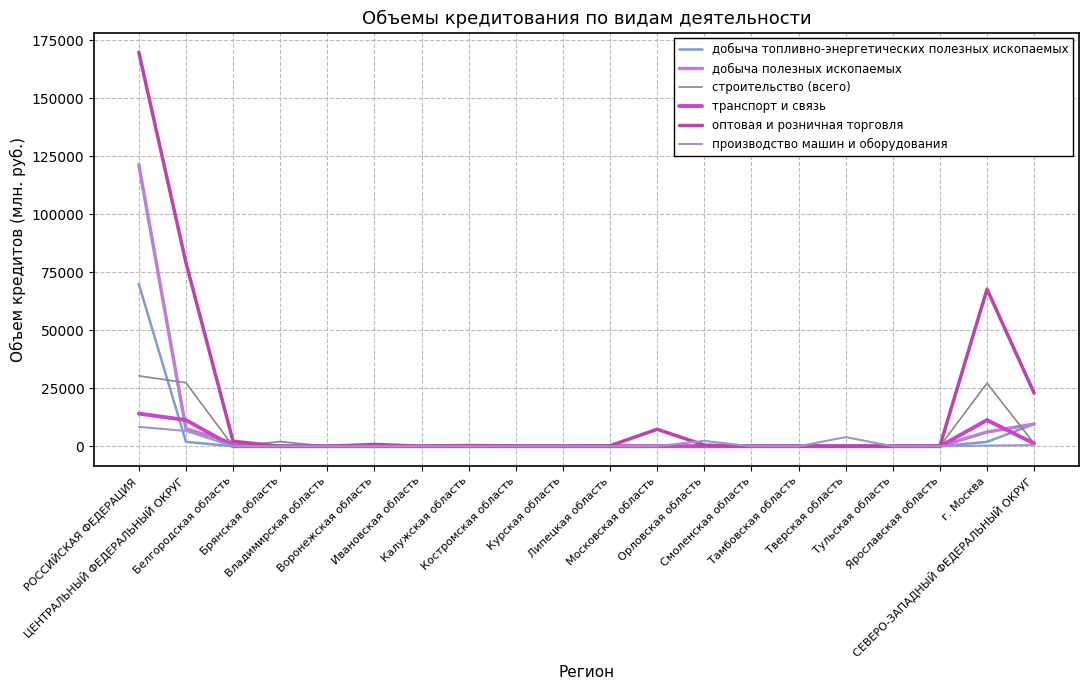

Reading left to right, transcribe all the data shown in this chart.

добыча топливно-энергетических полезных ископаемых: 69916	1895	0	0	0	0	0	0	0	0	0	0	0	0	0	0	0	0	1895	9541
добыча полезных ископаемых: 121300	7516	1377	0	0	0	0	0	0	0	0	0	0	0	0	0	0	0	6139	9541
строительство (всего): 30324	27356	0	1991	0	0	0	0	0	0	0	171	0	0	0	0	0	0	27185	1184
транспорт и связь: 14068	11285	0	0	0	0	0	0	0	0	0	19	0	0	0	0	0	0	11267	1184
оптовая и розничная торговля: 169785	79130	2148	0	0	793	0	300	87	0	222	7310	497	0	0	0	0	73	67700	22916
производство машин и оборудования: 8361	6581	0	0	0	0	0	0	0	0	0	68	2321	0	0	3934	0	0	259	507